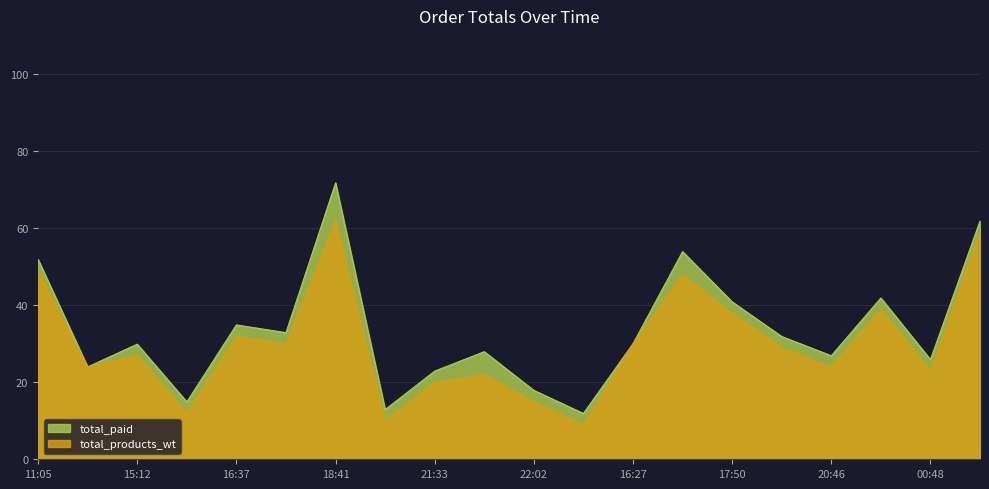

Does the chart have visible grid lines?

Yes